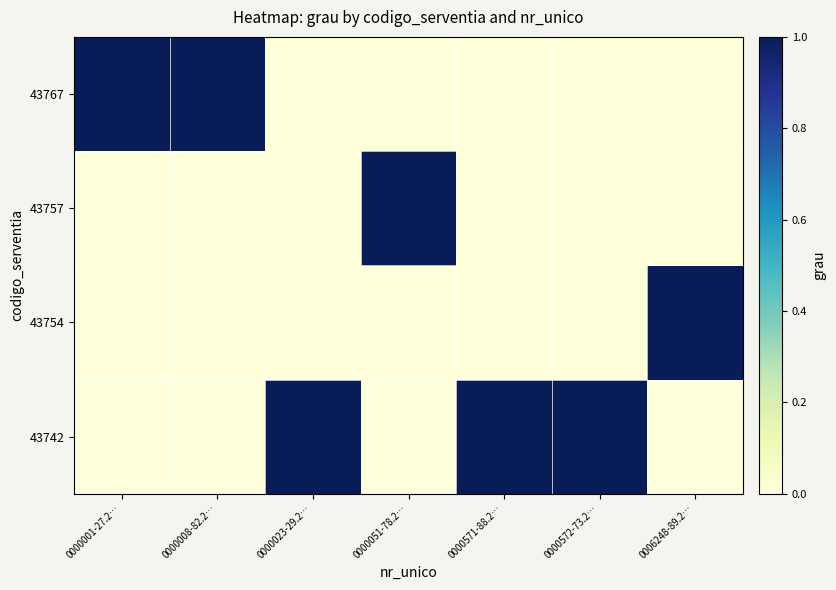

At which category is the sum across all series the highest?

0000001-27.2…